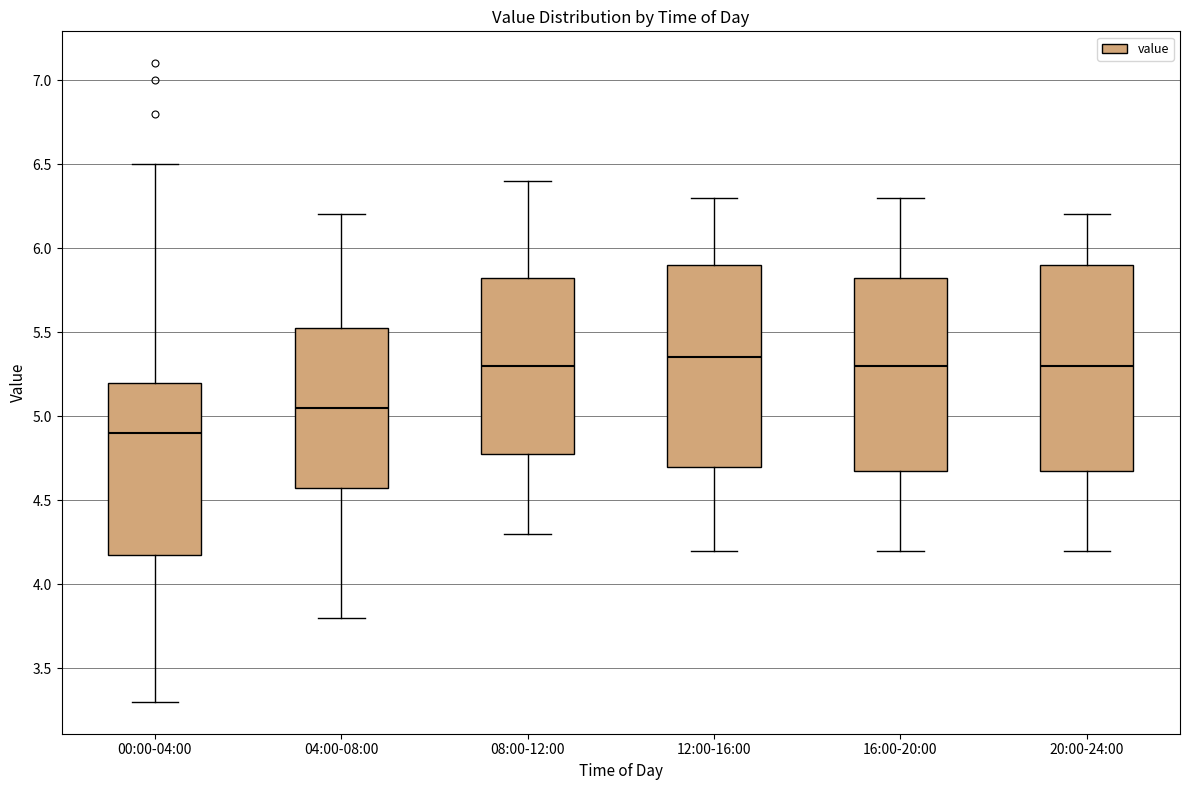

Where does the lower whisker of the box for 20:00-24:00 end on the y-axis? The values are not printed on the chart, so give them approximately, as read against the axis.

4.20